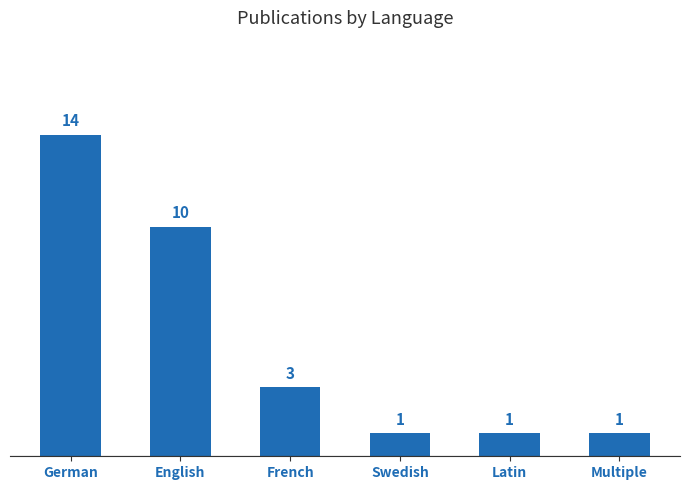

Which has a higher value, English or German?

German